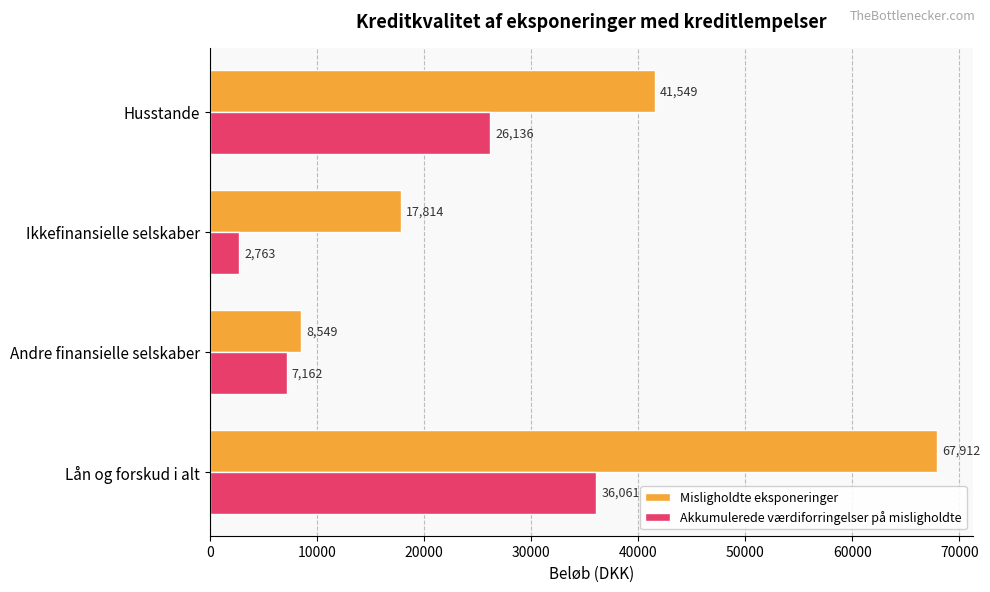

Rank the series at Ikkefinansielle selskaber from lowest to highest value.

Akkumulerede værdiforringelser på misligholdte, Misligholdte eksponeringer